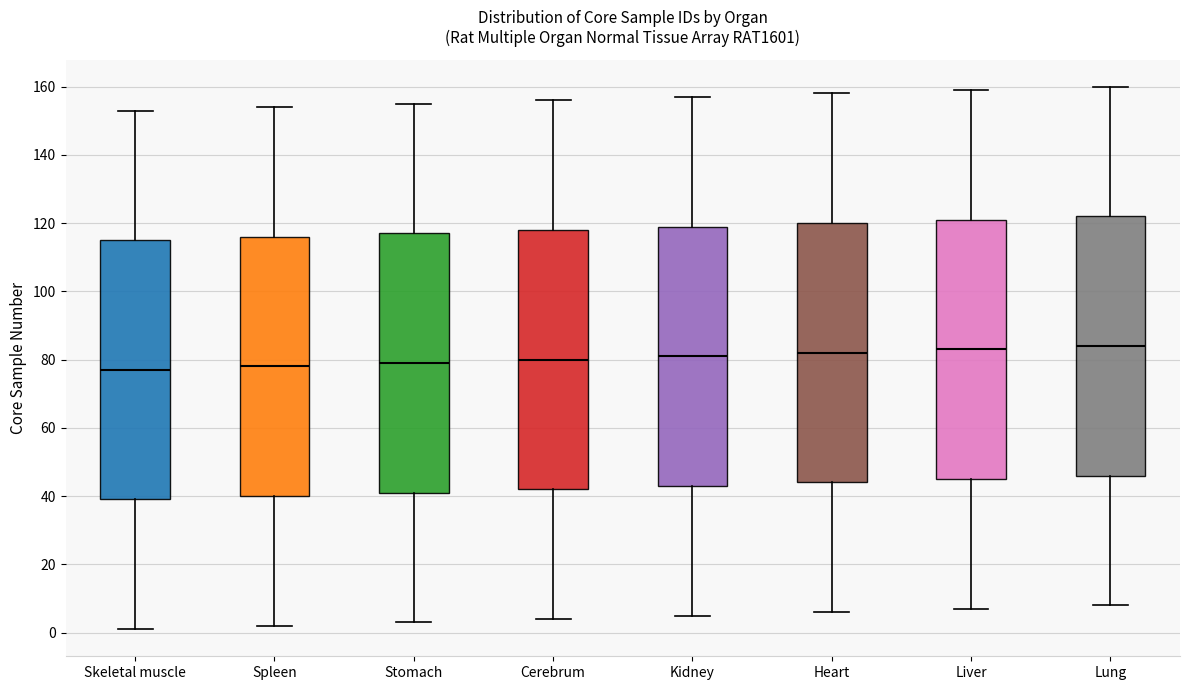

Where is the lower edge of the box for Heart on the y-axis? The values are not printed on the chart, so give them approximately, as read against the axis.

44